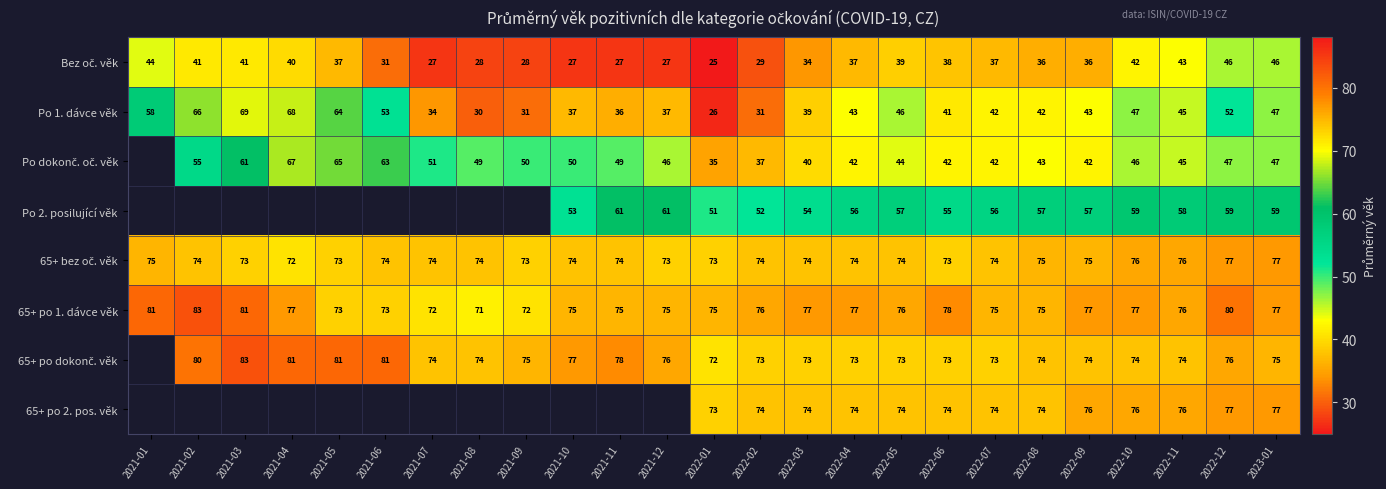

What is the sum of the 65+ po 1. dávce věk values at 2022-04 and 2021-08?

148